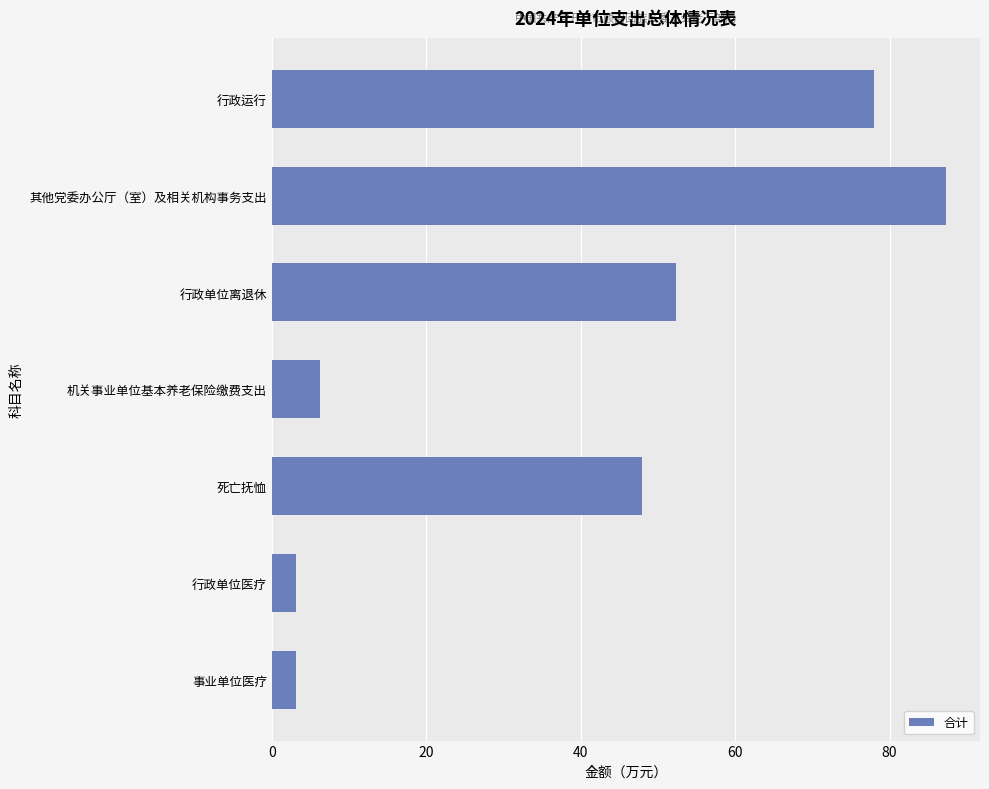

What is the change in value from 行政运行 to 事业单位医疗?

-74.8